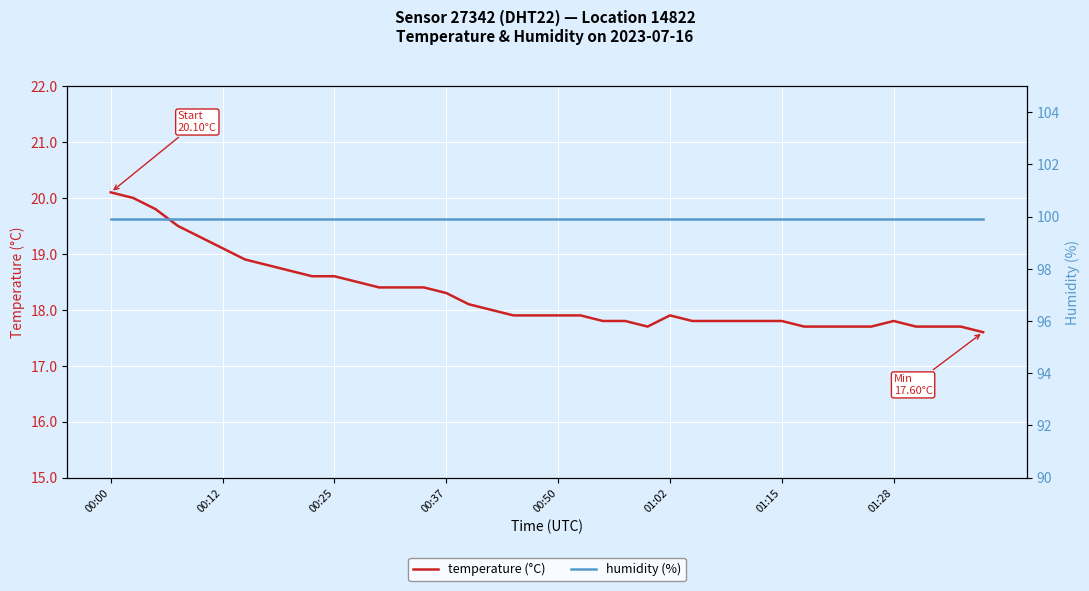

At how many categories does at least one series exceed 40?

40